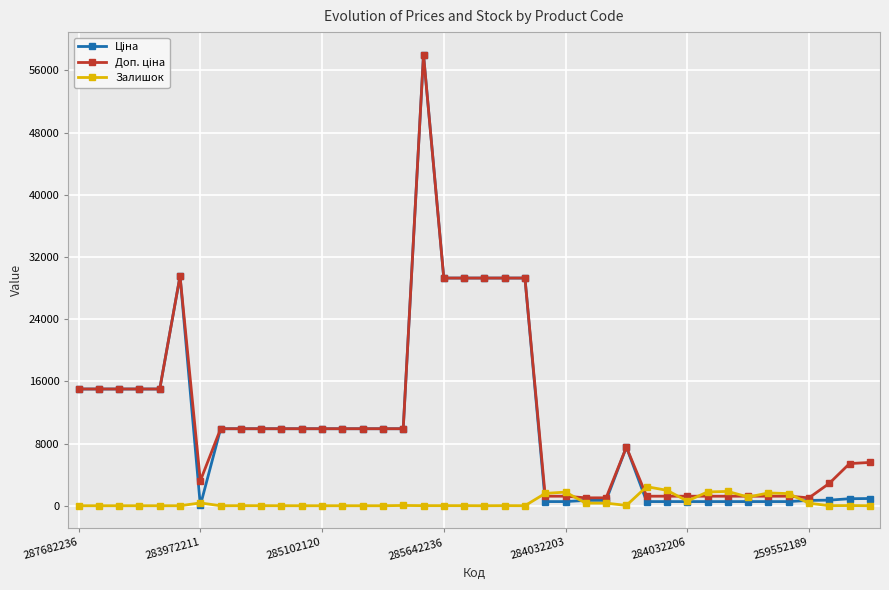

What is the greatest value displayed?

58037.0